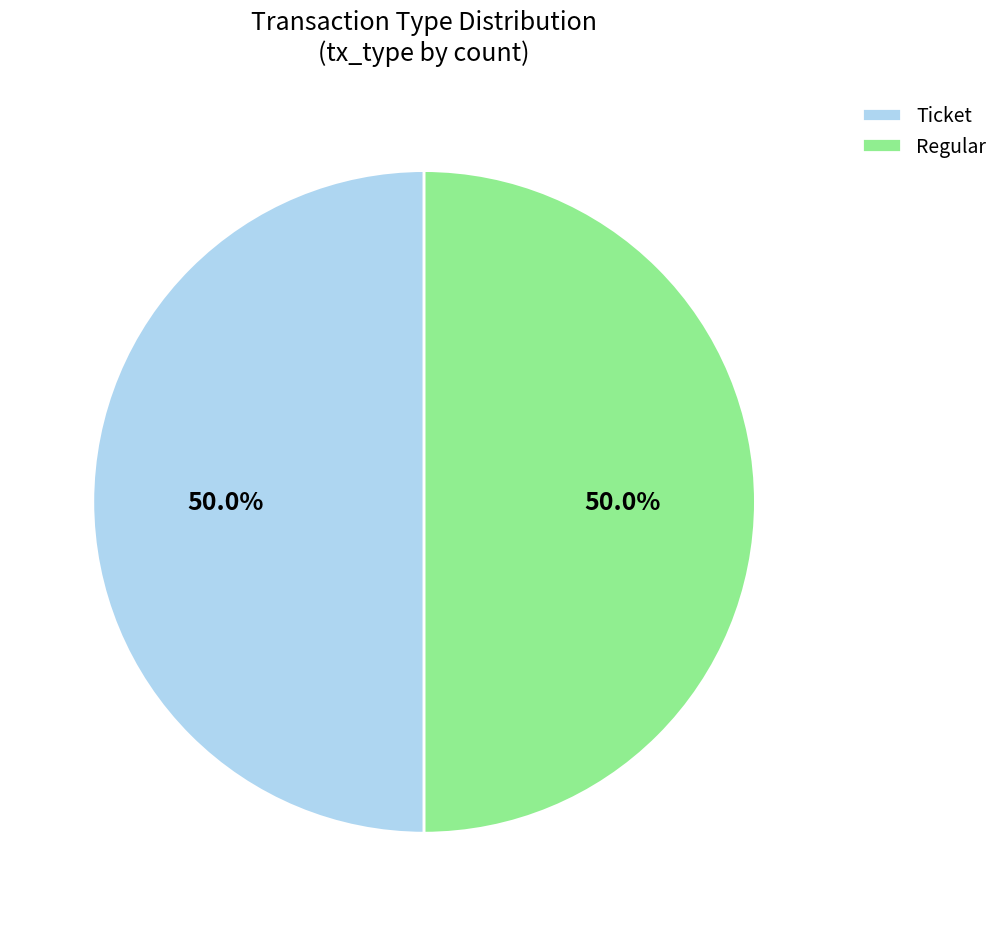

What is the ratio of the value at Regular to the value at Ticket?

1.0